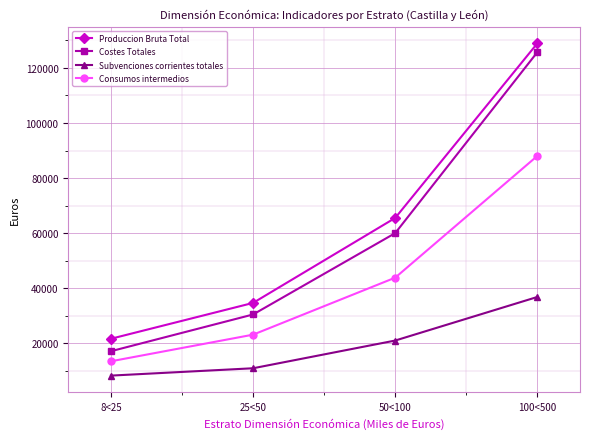

What are all the series names shown in the legend?

Produccion Bruta Total, Costes Totales, Subvenciones corrientes totales, Consumos intermedios